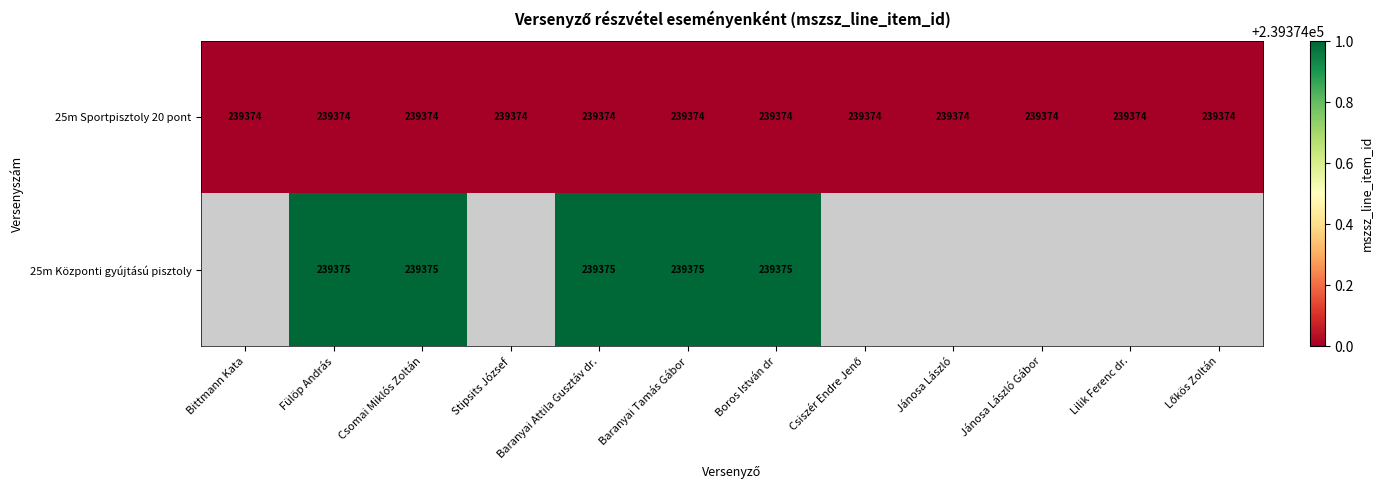

Which category has the lowest value across all series?

Bittmann Kata